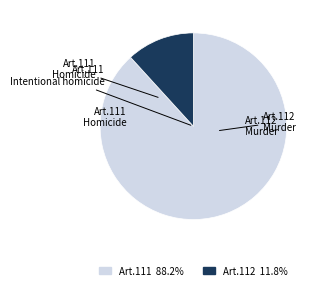

Does any single category account for the majority?

Yes